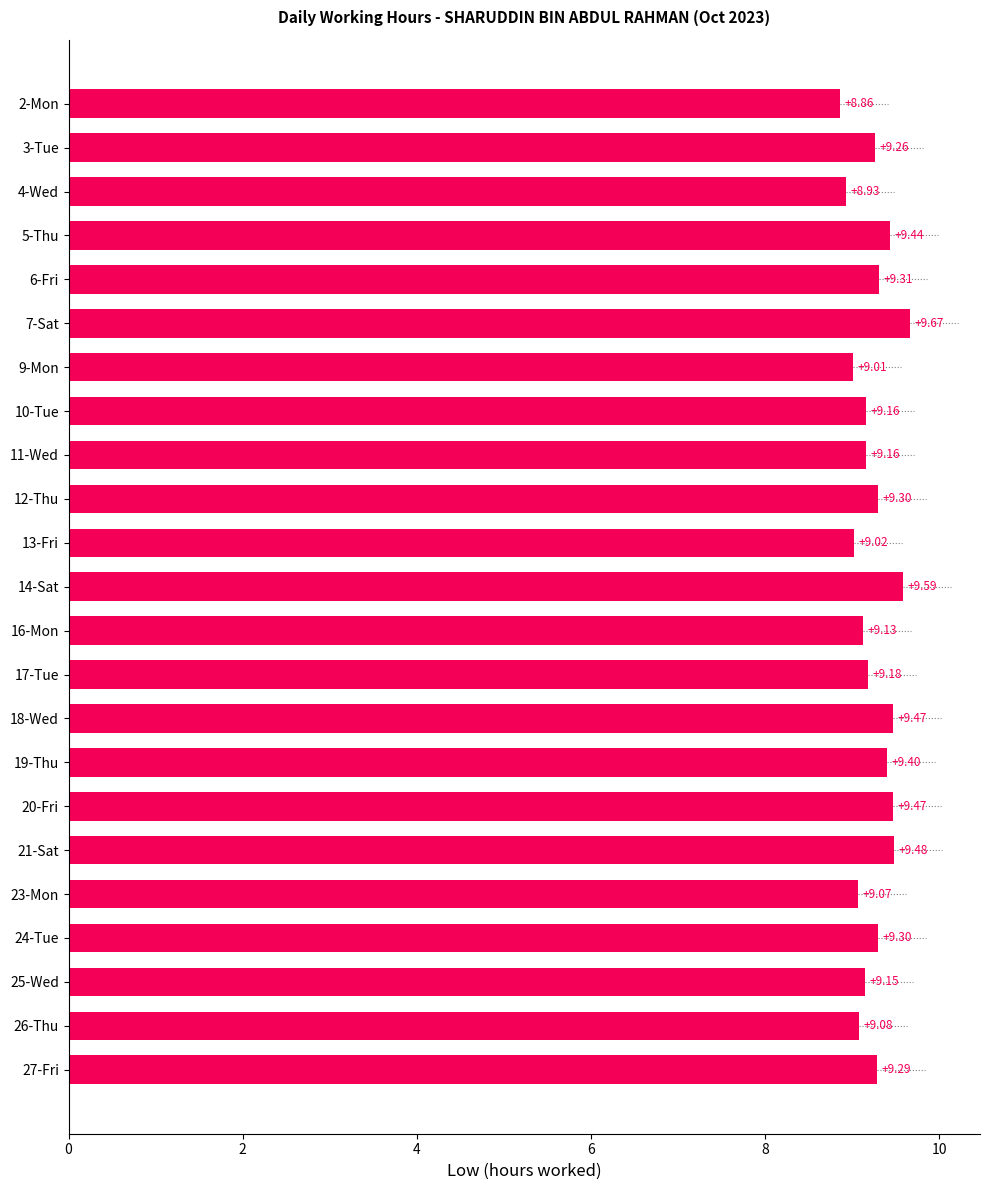

What is the maximum value shown in the chart?

9.7